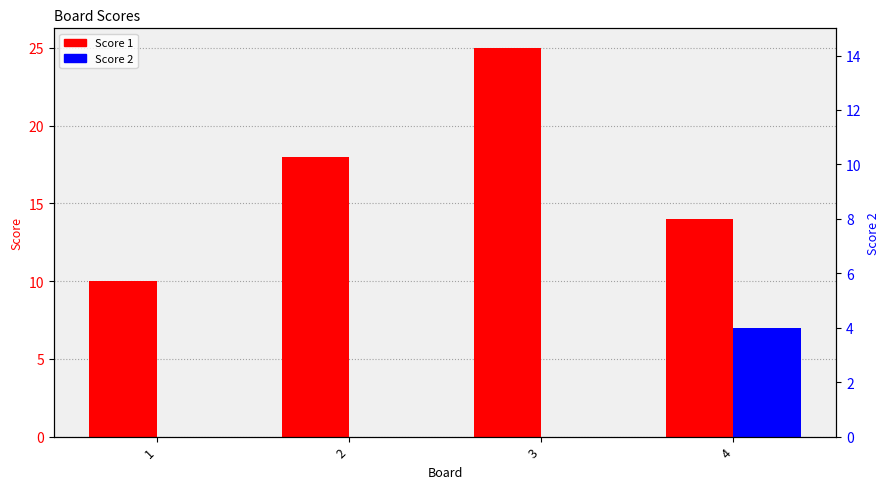

How many data points in Score 1 are above 18?

1